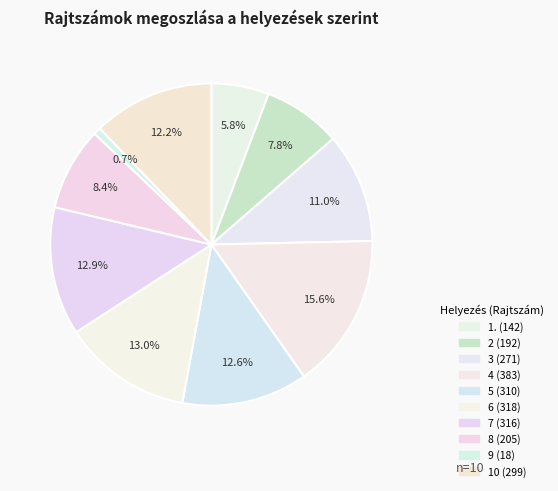

How many slices are in this pie chart?

10